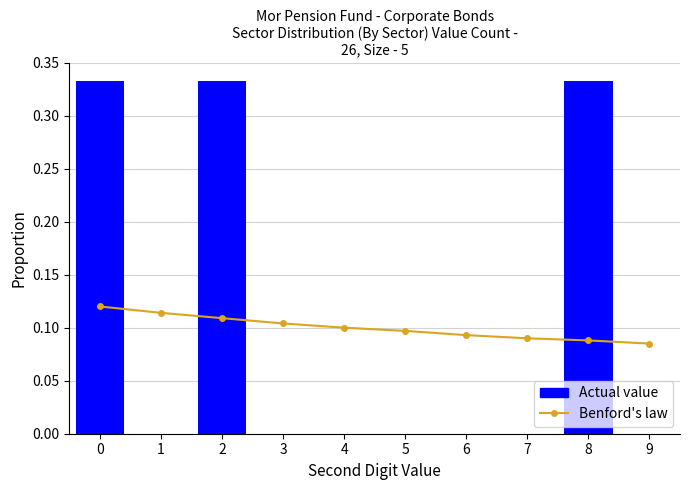

Which series has the largest total across all categories?

Benford's law